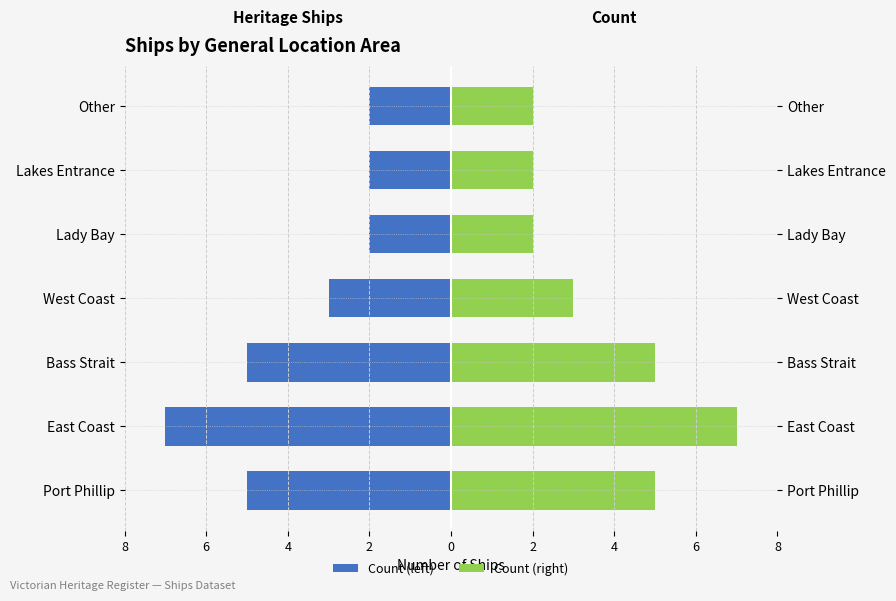

Is the value of Count (right) at Lakes Entrance greater than the value of Count (left) at Lakes Entrance?

Yes